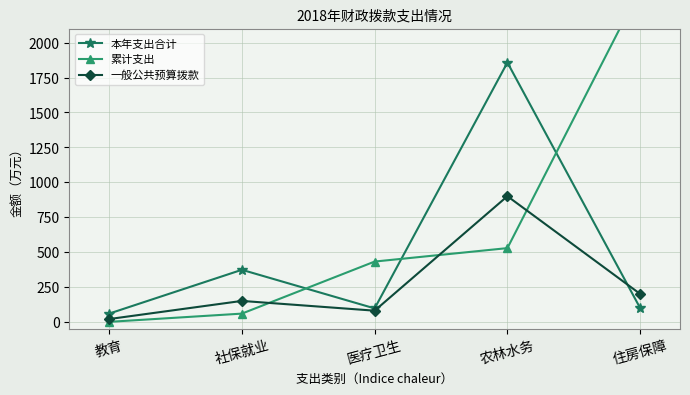

List the labels in order of 一般公共预算拨款 value, smallest first.

教育, 医疗卫生, 社保就业, 住房保障, 农林水务